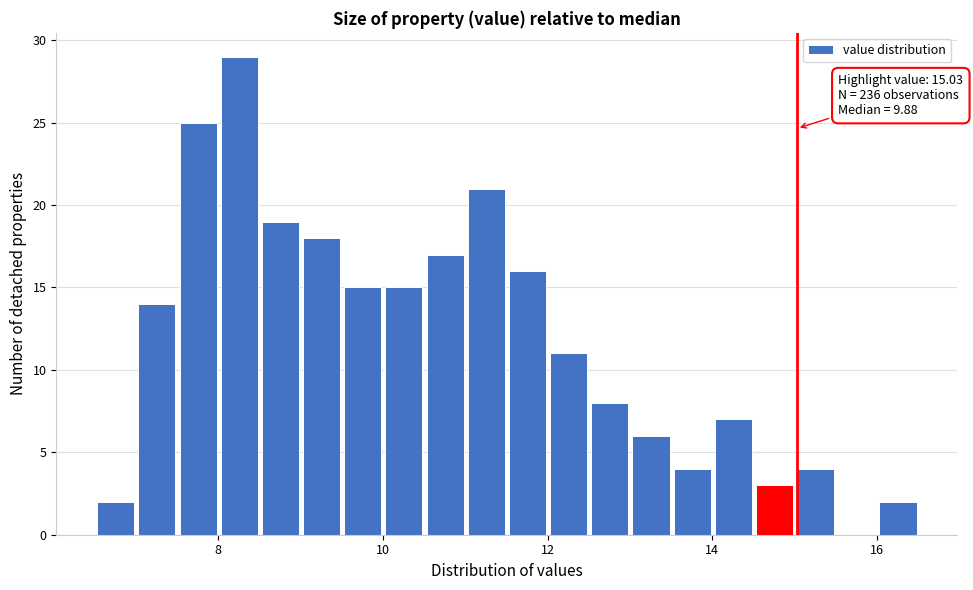

Around what value on the x-axis is the tallest bar? Give the approximate position of its centre, as read against the axis.

8.2